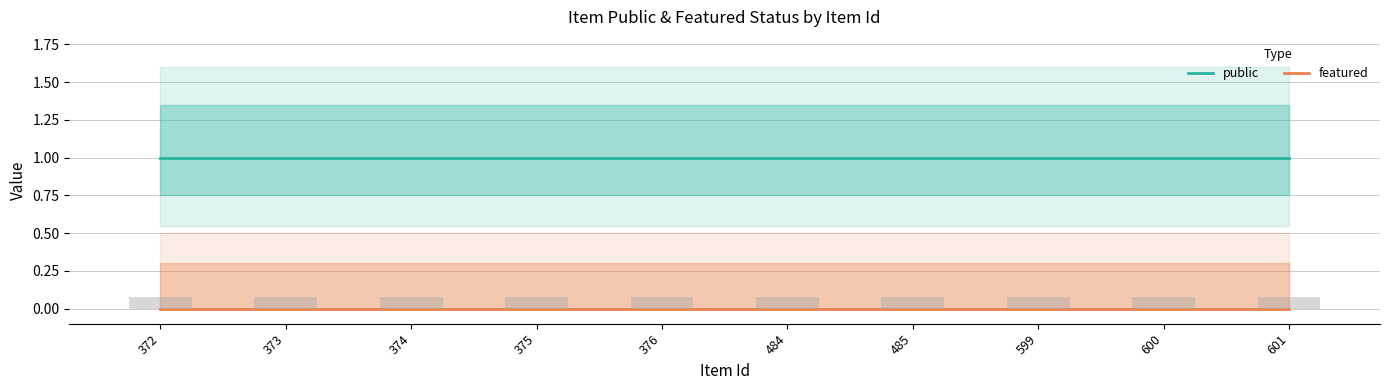

Reading left to right, transcribe all the data shown in this chart.

public: 1	1	1	1	1	1	1	1	1	1
featured: 0	0	0	0	0	0	0	0	0	0